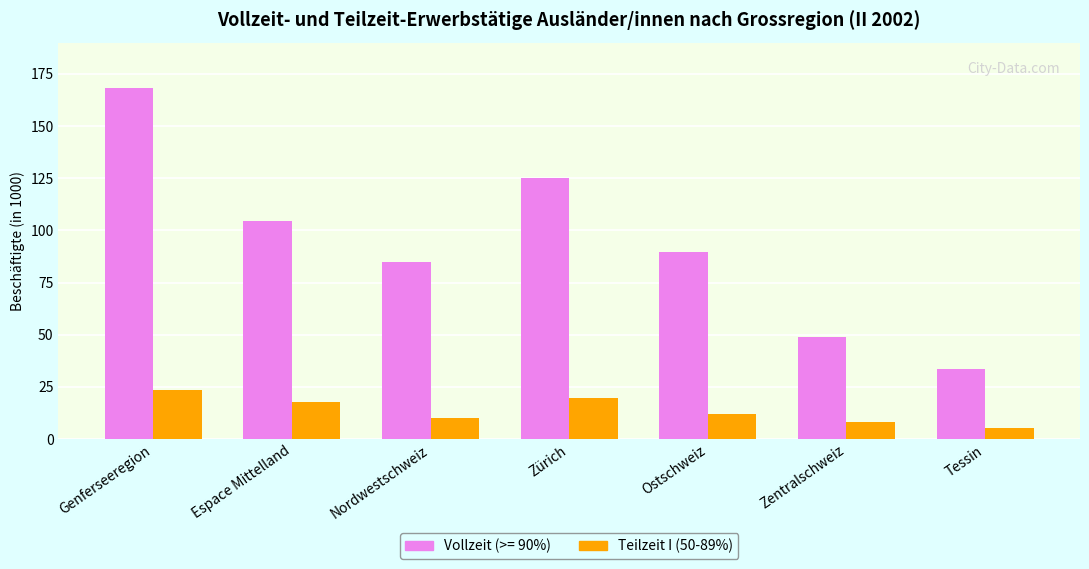

How many data points in Vollzeit (>= 90%) are less than 89?

3